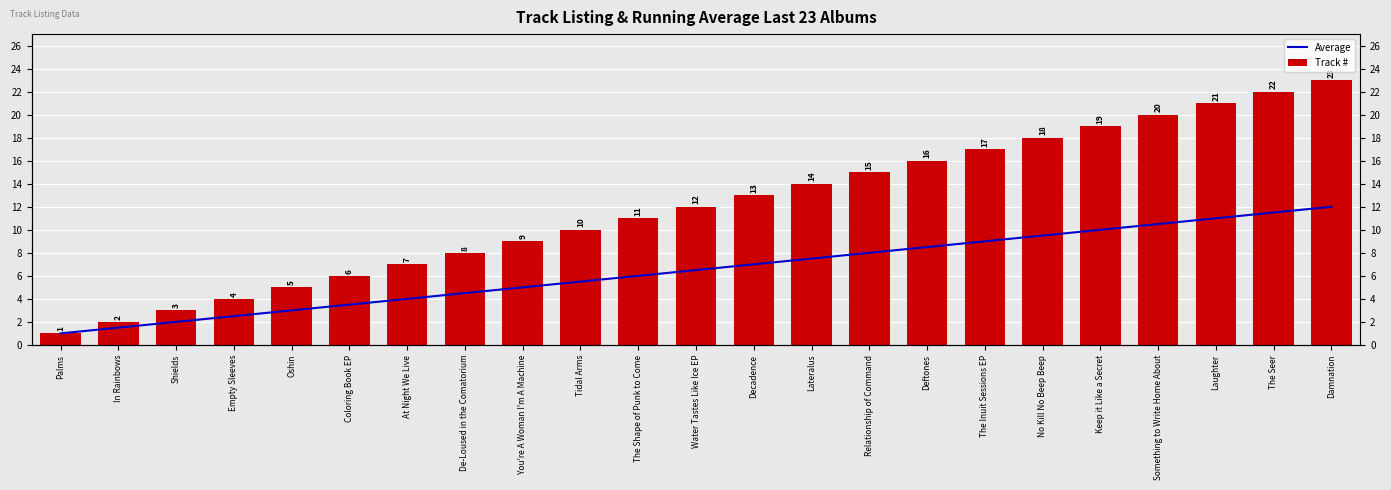

What is the difference between the Track # values at Decadence and De-Loused in the Comatorium?

5.0